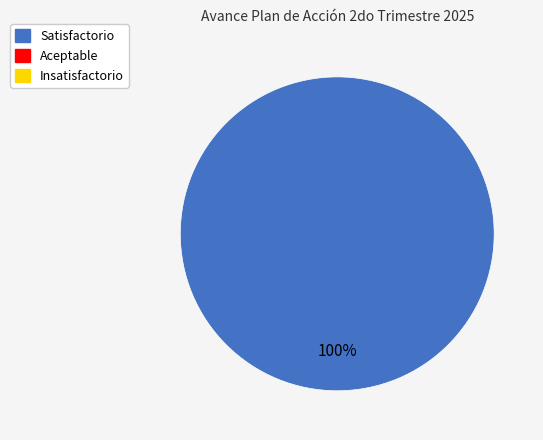

Is there any slice that represents more than half of the pie?

Yes